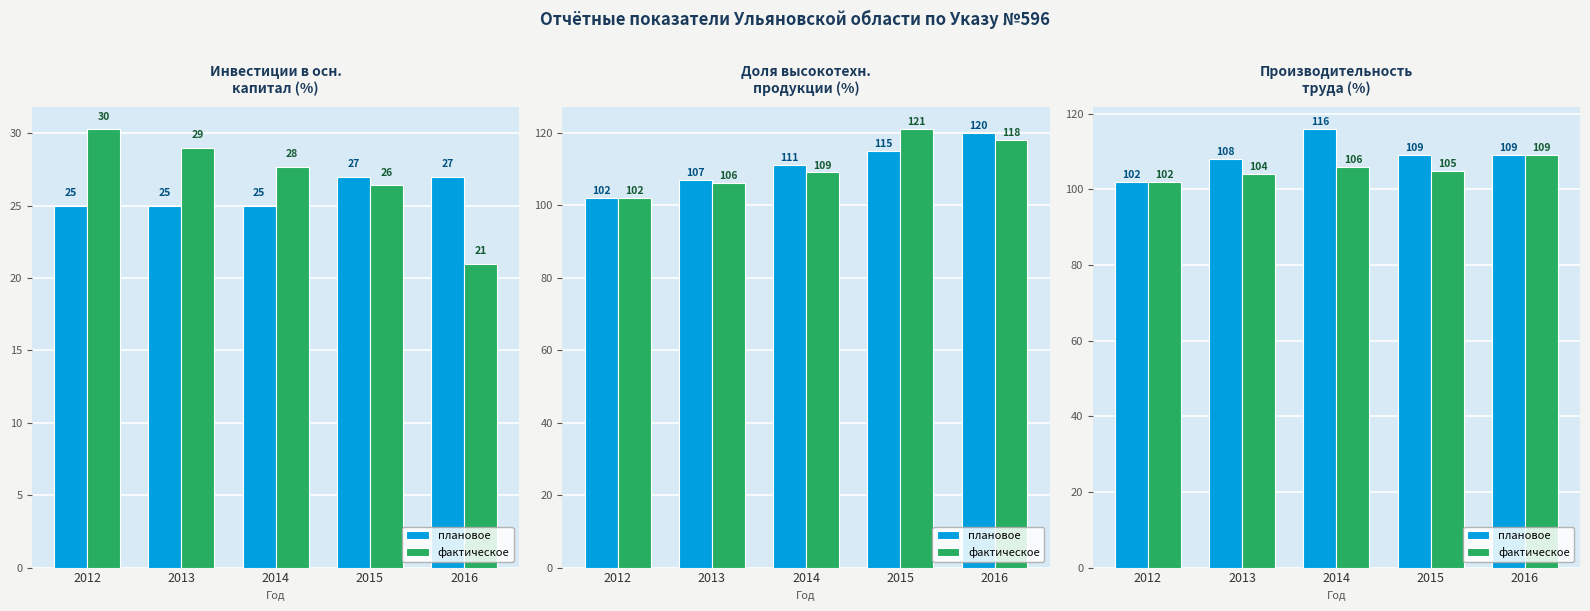

Read the плановое value at 2013, to the nearest 10.

110